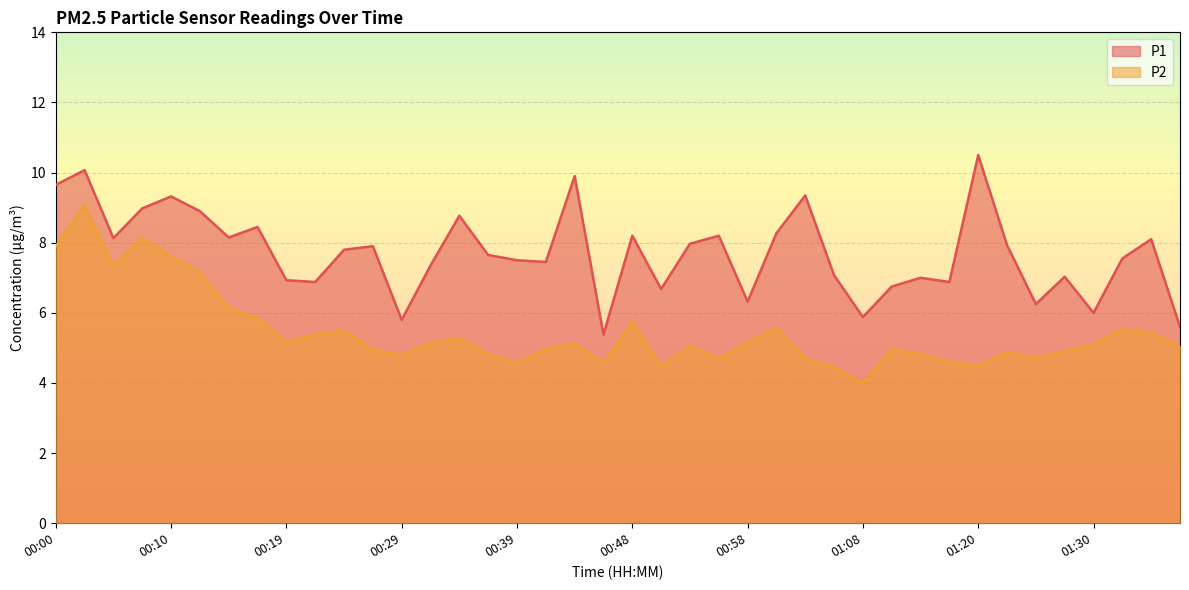

At which label is P1 closest to 7?

01:16